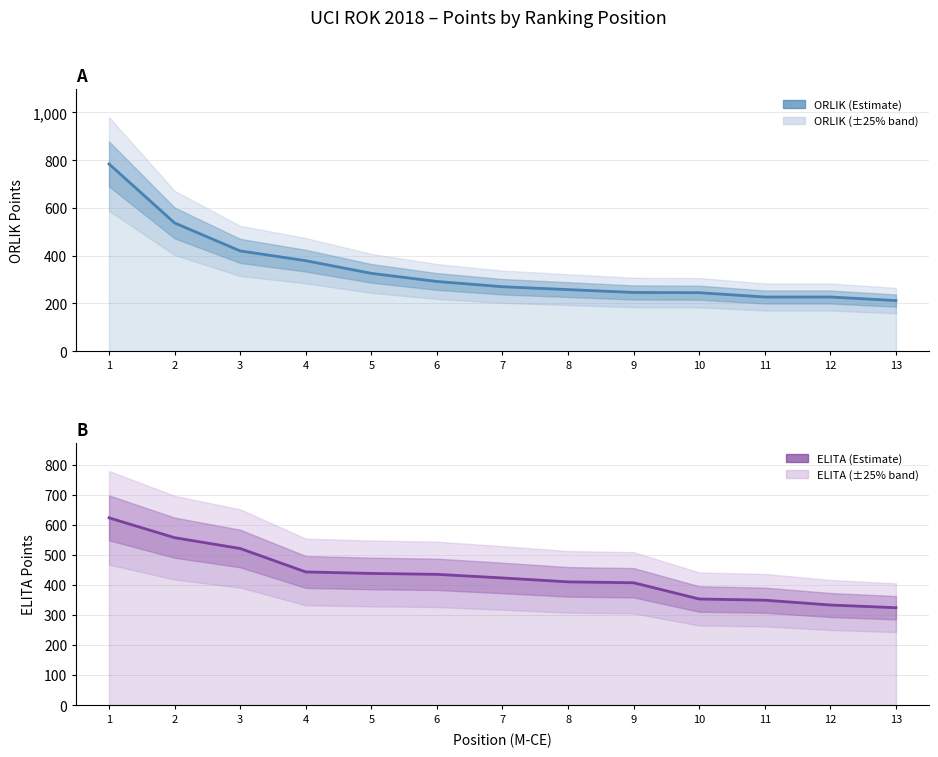

What is the maximum value for ELITA?

623